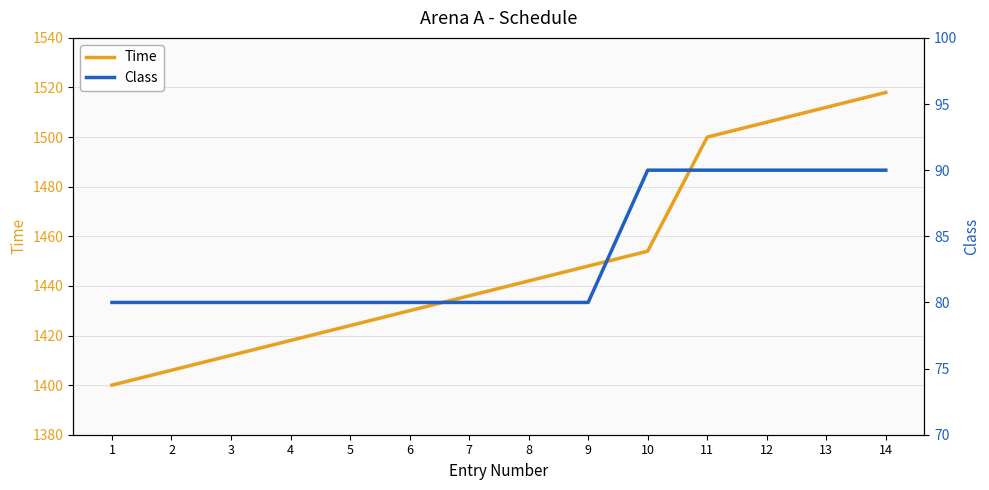

How many data points in Time are above 1442?

6